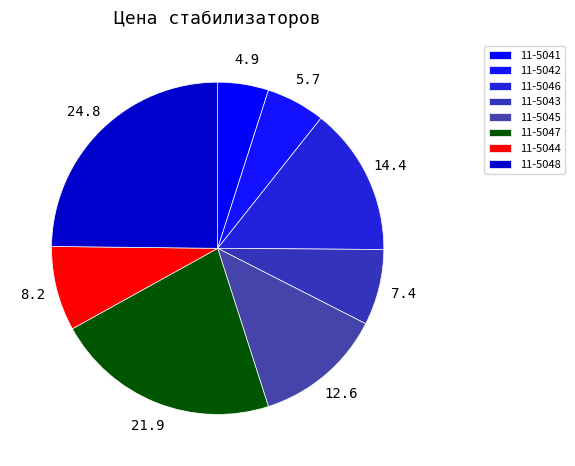

Is there a majority slice in this chart?

No